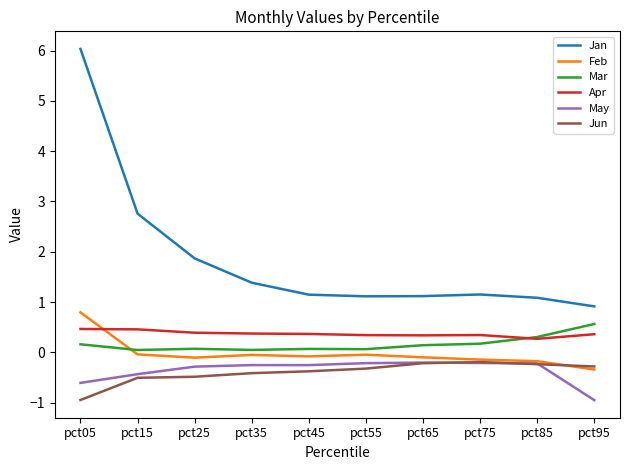

Is the value of Jan at pct65 greater than the value of Mar at pct15?

Yes